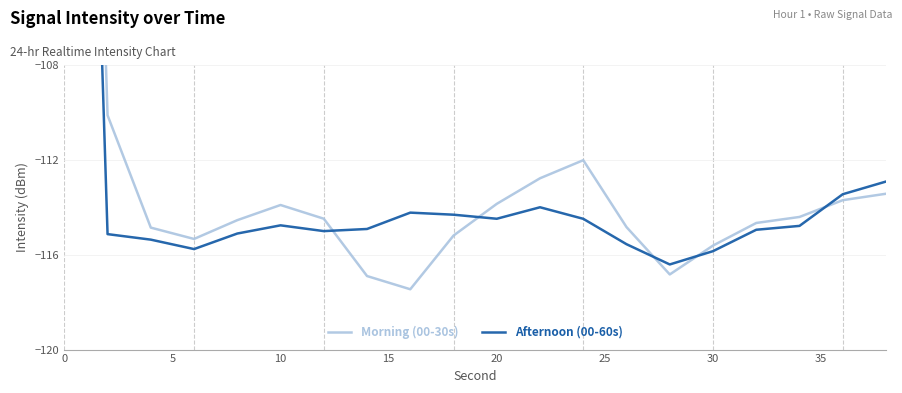

What is the approximate value of Afternoon (00-60s) at 0?

-57.6